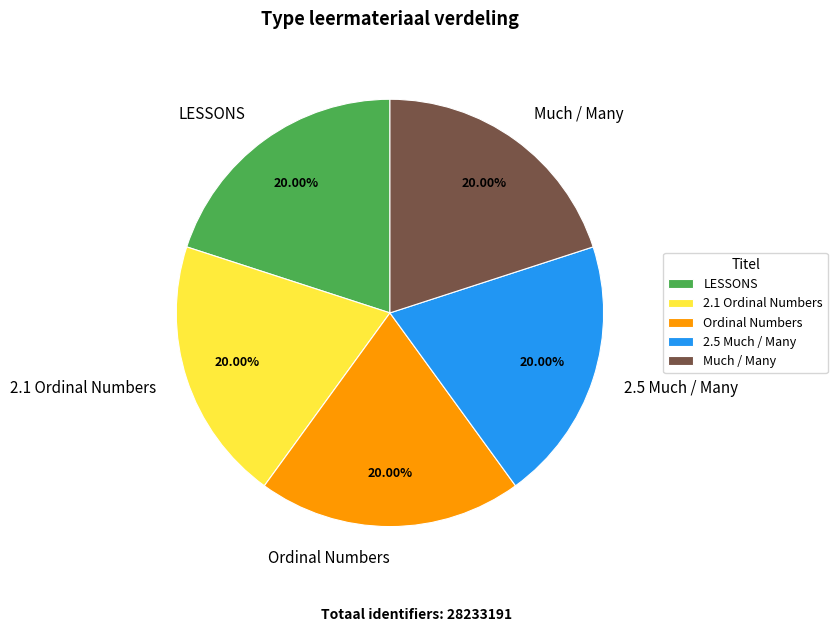

Is there any slice that represents more than half of the pie?

No